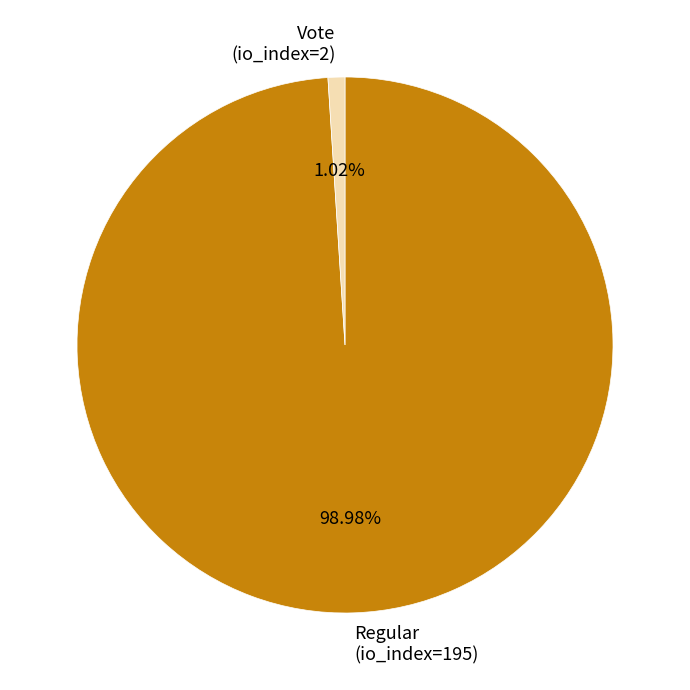

True or false: Vote (io_index=2) accounts for 15% of the total.

False